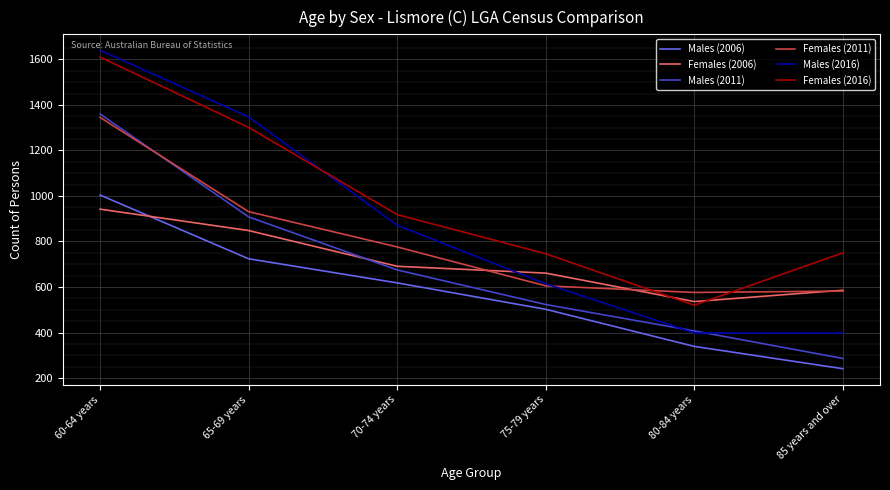

True or false: Females (2016) and Males (2011) intersect in this chart.

False